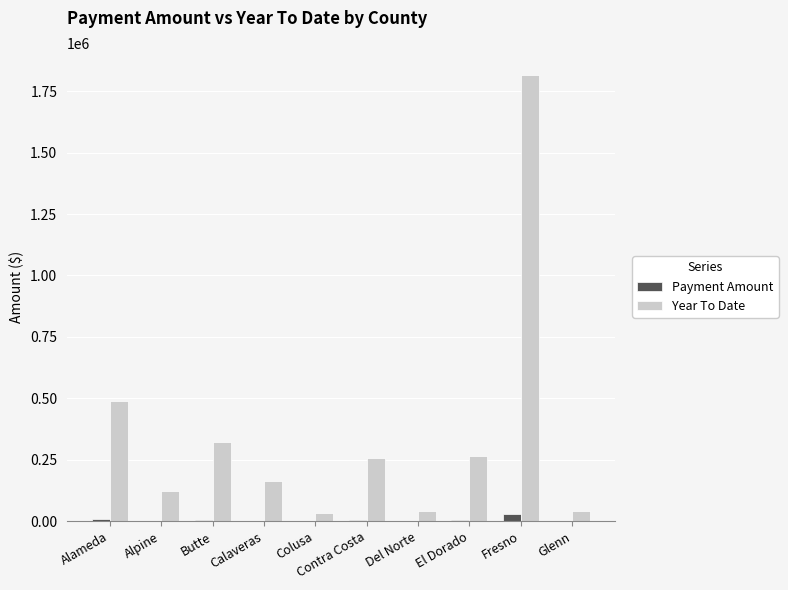

What is the maximum value shown in the chart?

1814459.0